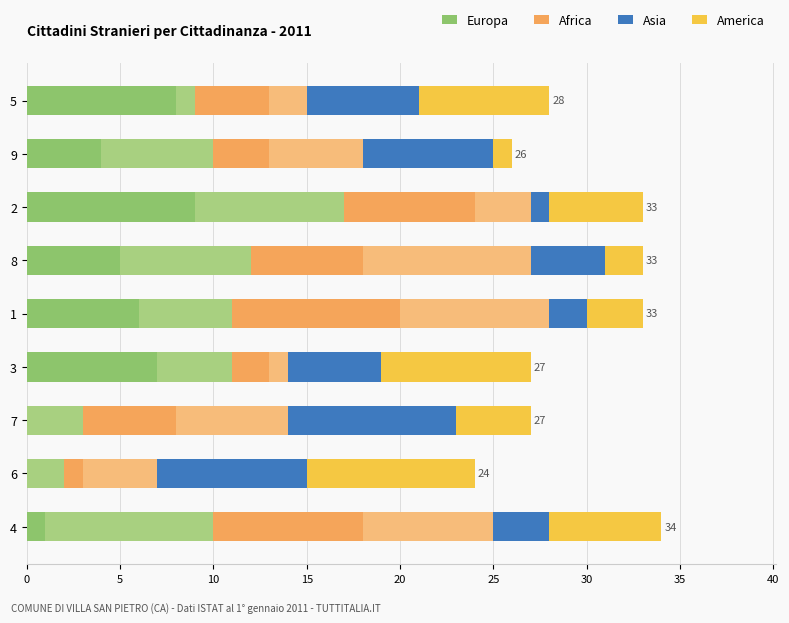

How many data points does each series have?

9